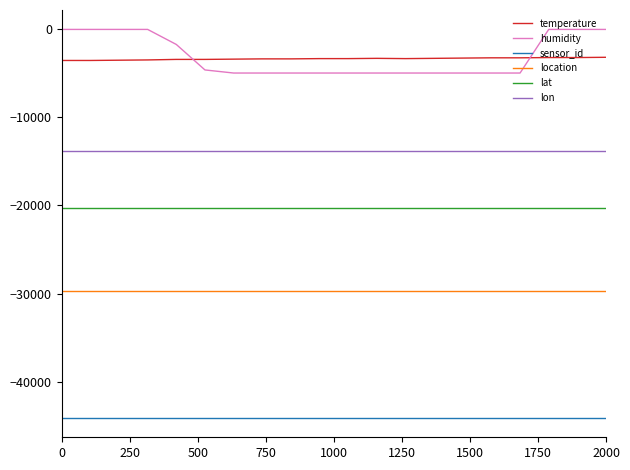

What are all the series names shown in the legend?

temperature, humidity, sensor_id, location, lat, lon